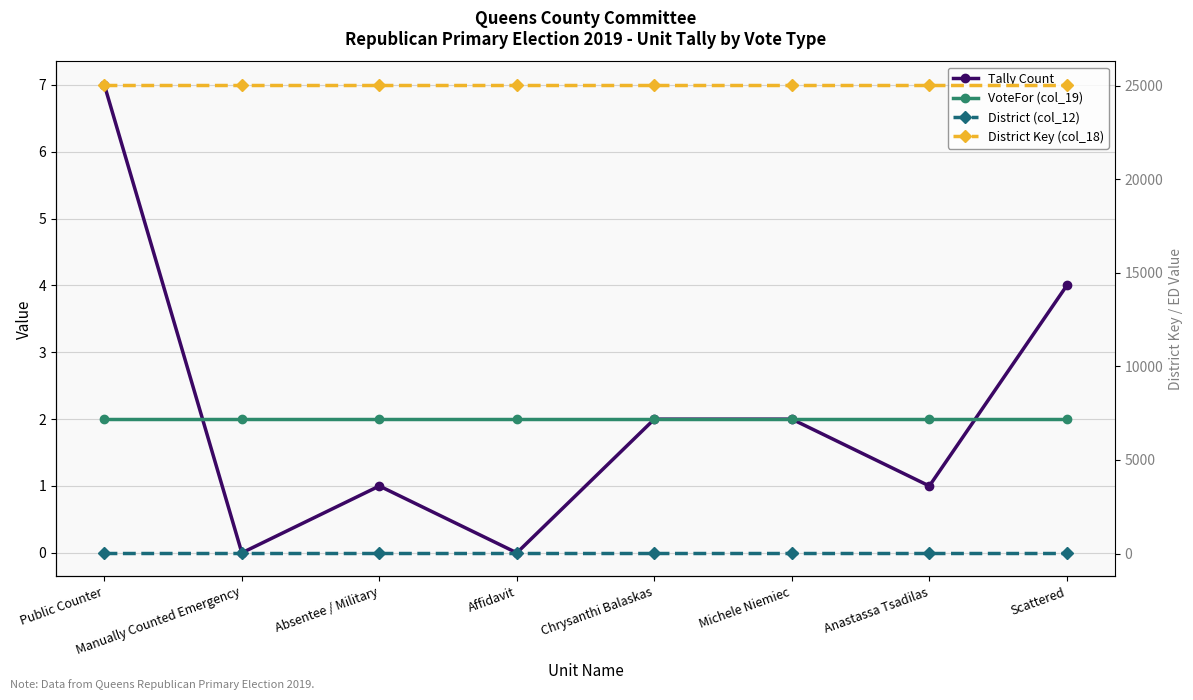

Rank the series by their maximum value, from highest to lowest.

District Key (col_18), District (col_12), Tally Count, VoteFor (col_19)